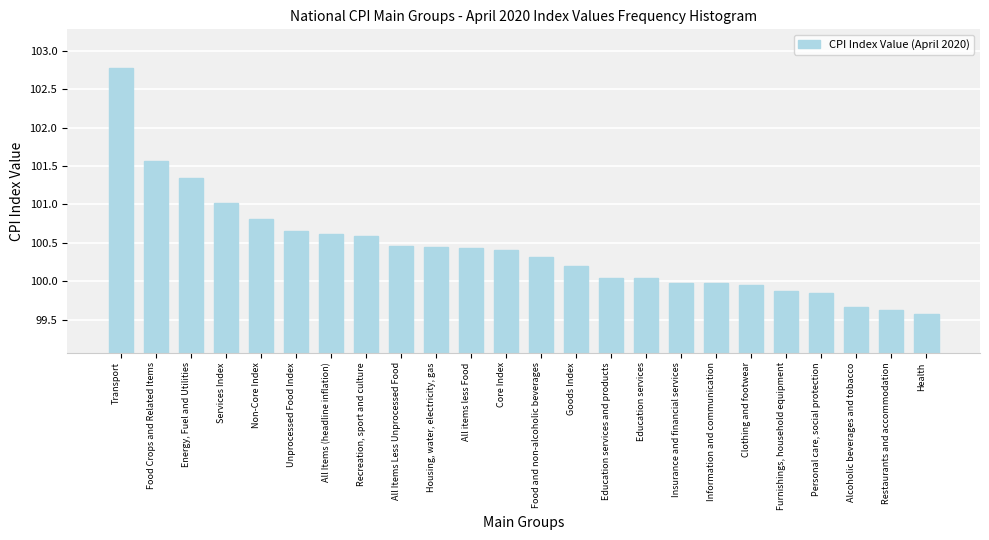

What is the sum of the values at Recreation, sport and culture and Information and communication?

200.6